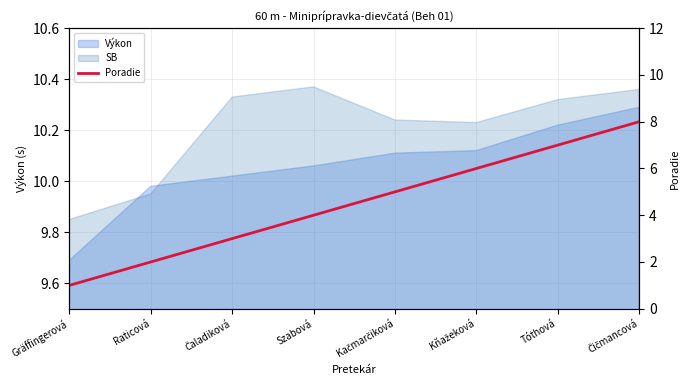

At which label does the data first exceed 5?

Kňažeková